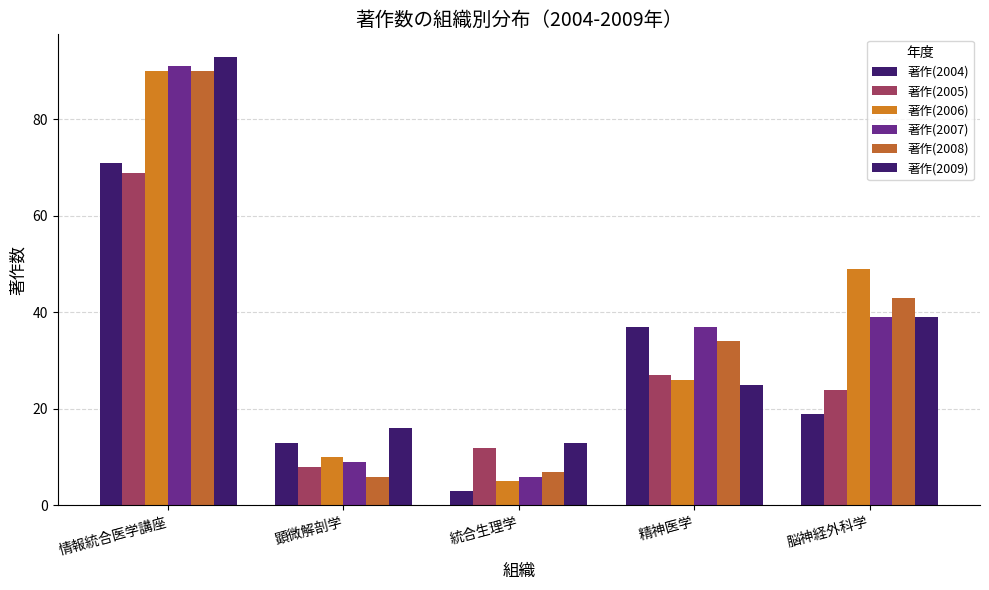

How many bars are there in total?

30